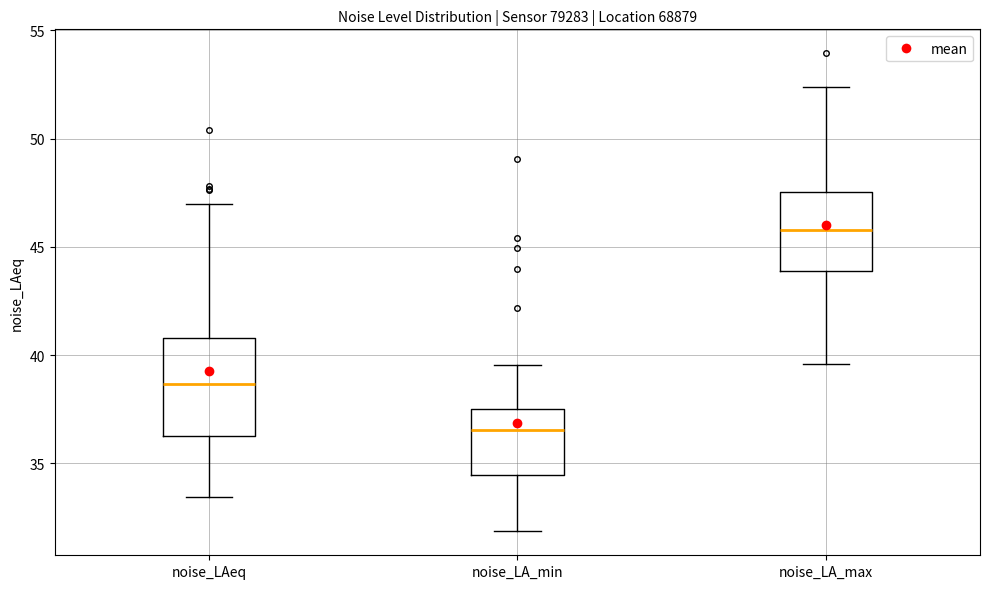

Which box has the highest median line?

noise_LA_max